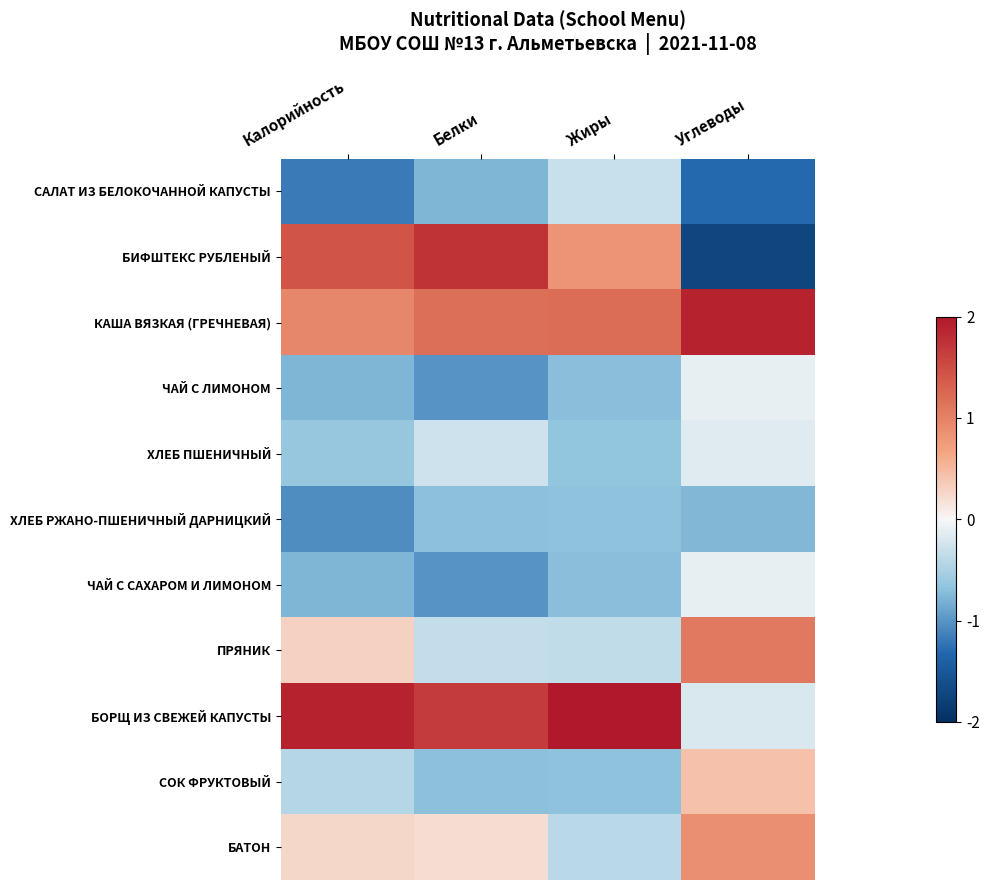

At Углеводы, list the series in order from largest to smallest.

КАША ВЯЗКАЯ (ГРЕЧНЕВАЯ), ПРЯНИК, БАТОН, СОК ФРУКТОВЫЙ, ЧАЙ С ЛИМОНОМ, ЧАЙ С САХАРОМ И ЛИМОНОМ, ХЛЕБ ПШЕНИЧНЫЙ, БОРЩ ИЗ СВЕЖЕЙ КАПУСТЫ, ХЛЕБ РЖАНО-ПШЕНИЧНЫЙ ДАРНИЦКИЙ, САЛАТ ИЗ БЕЛОКОЧАННОЙ КАПУСТЫ, БИФШТЕКС РУБЛЕНЫЙ